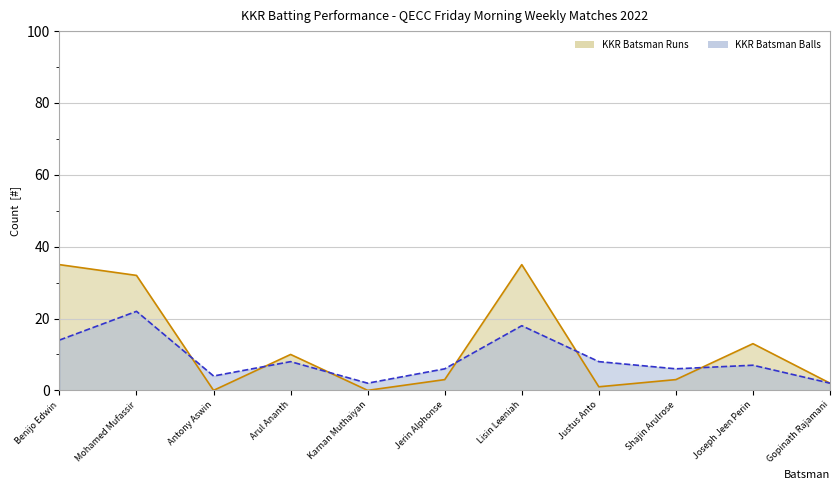

True or false: KKR Batsman Balls has a value of 2 at Gopinath Rajamani.

True